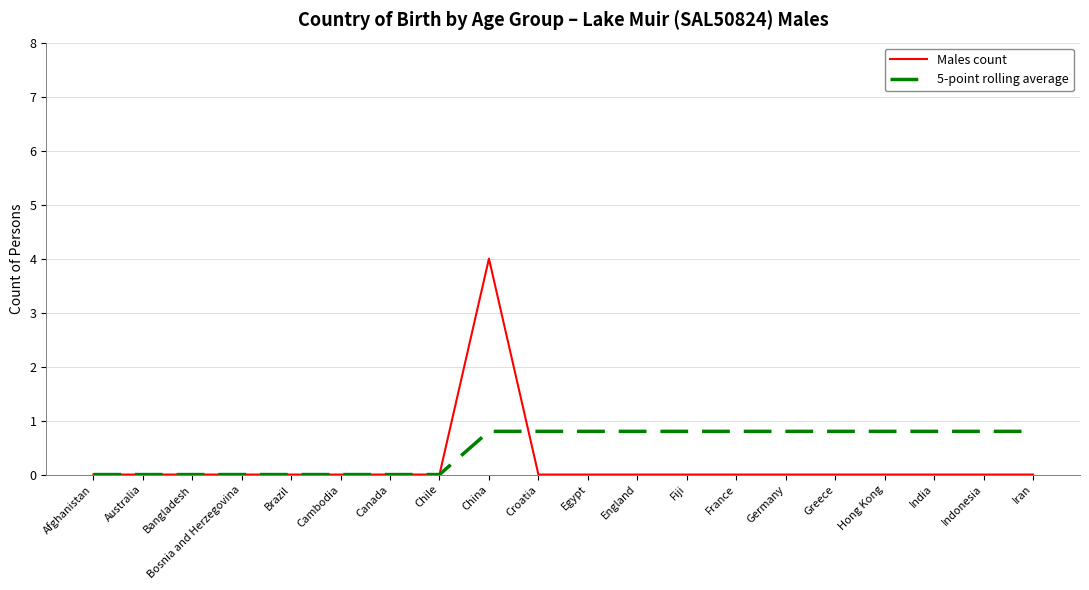

Rank the series by their average value, from lowest to highest.

Males count, 5-point rolling average